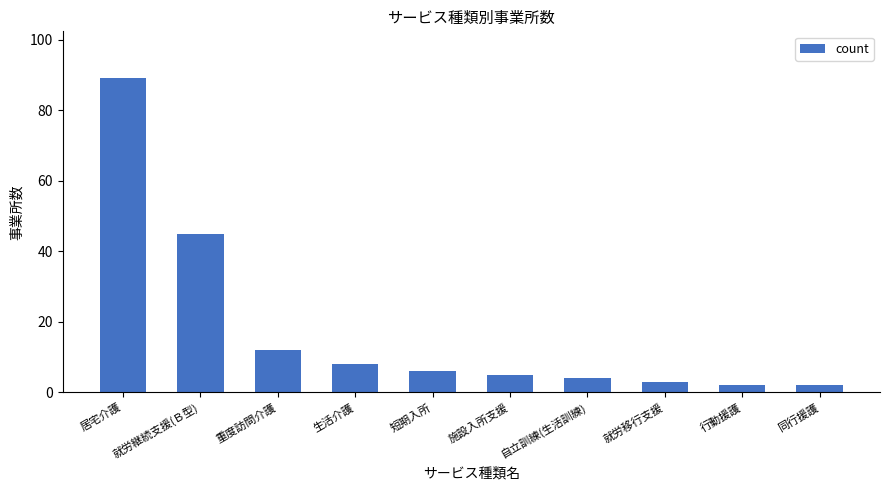

What position from the right is 居宅介護?

10